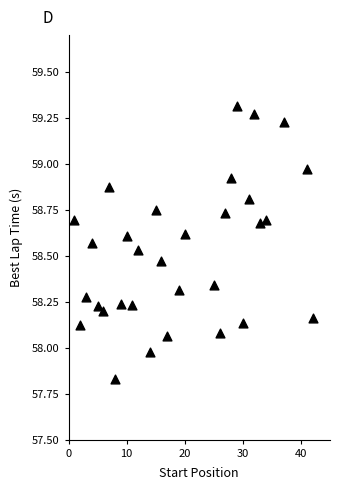

What is the range of X values (max minus min)?

41.0